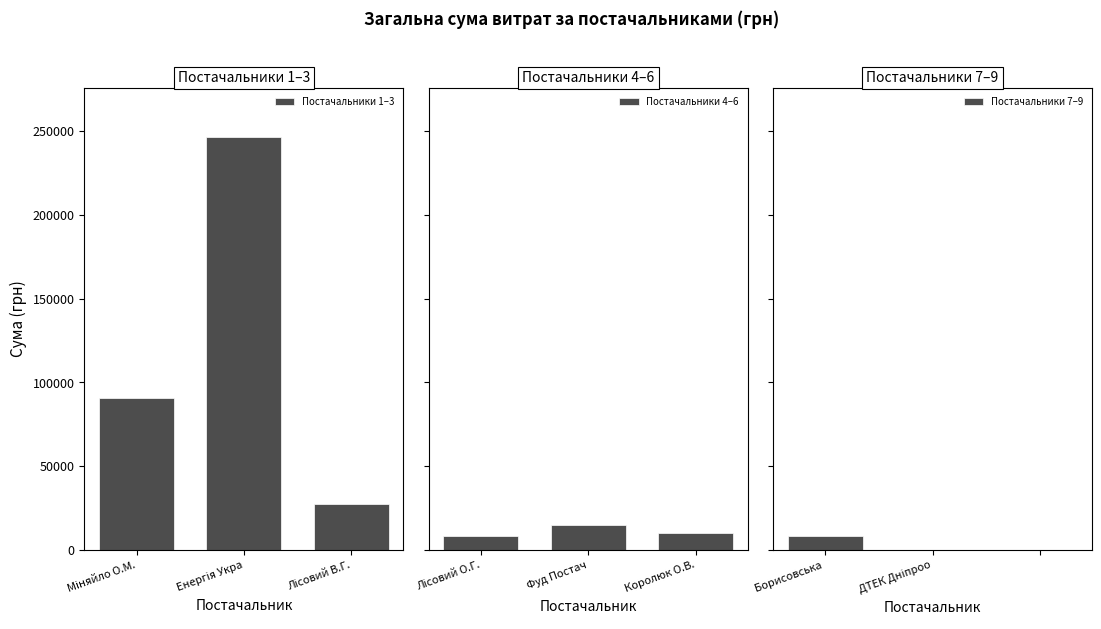

Which series has the largest range (max minus min)?

Постачальники 1–3